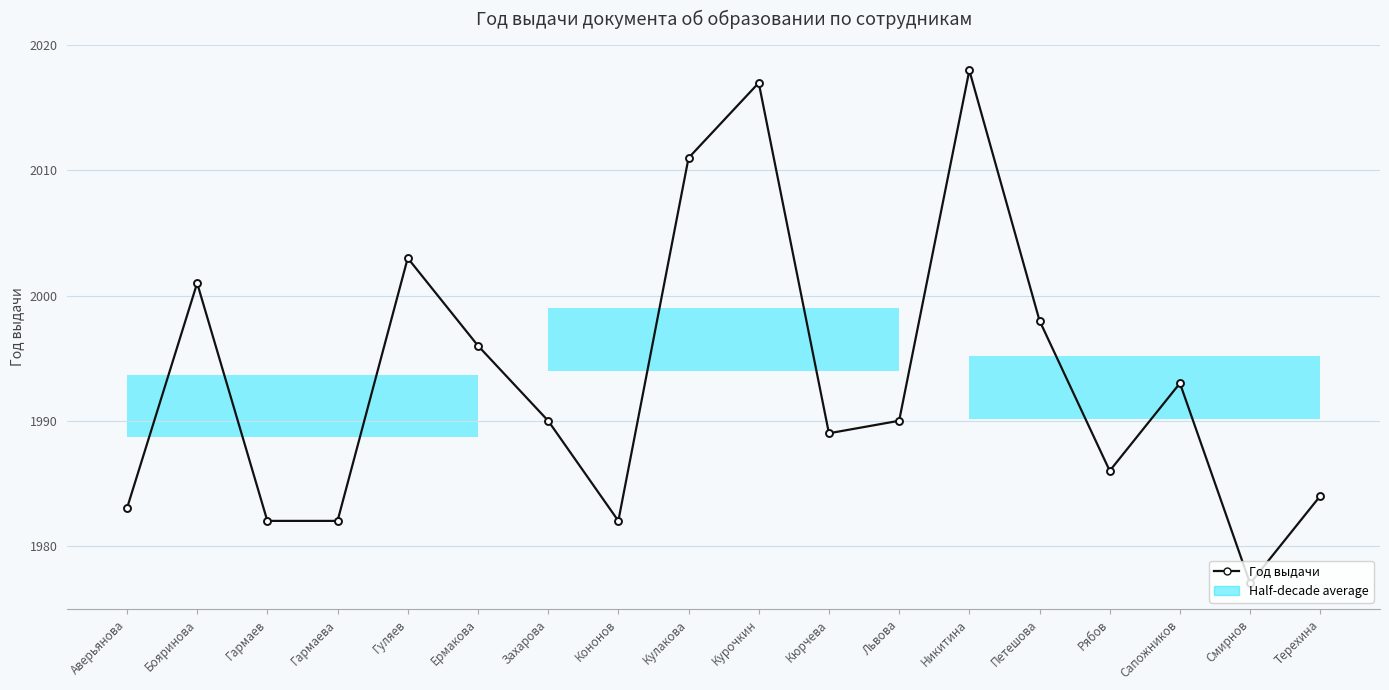

How many values are below 1990?

8